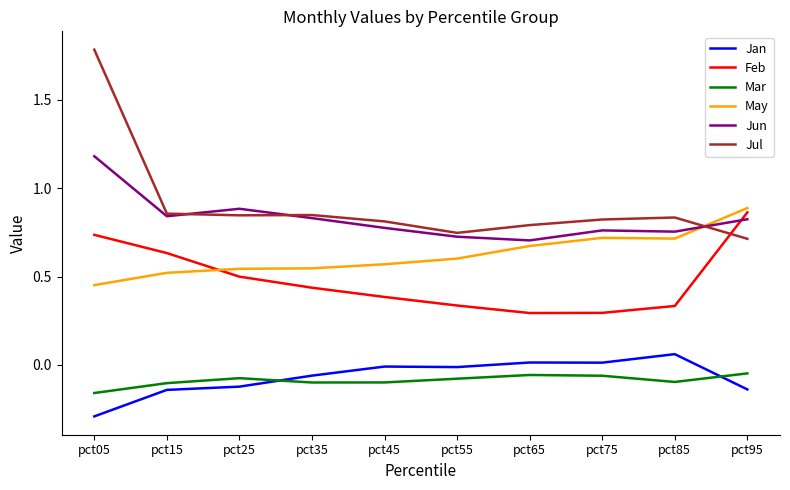

What are all the series names shown in the legend?

Jan, Feb, Mar, May, Jun, Jul